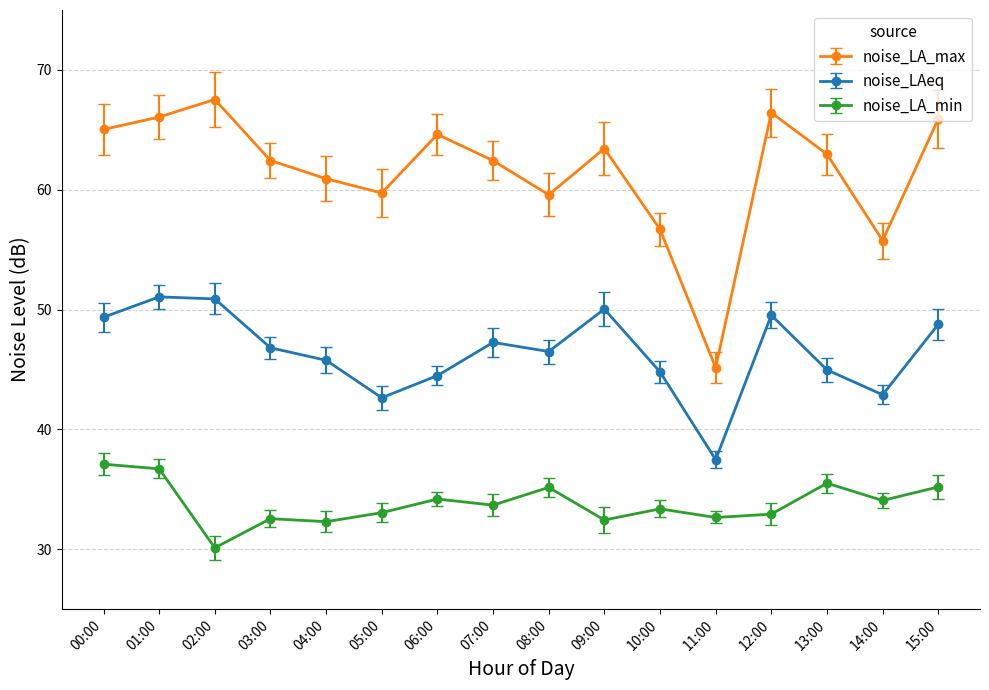

True or false: noise_LA_min and noise_LAeq cross at least once.

False